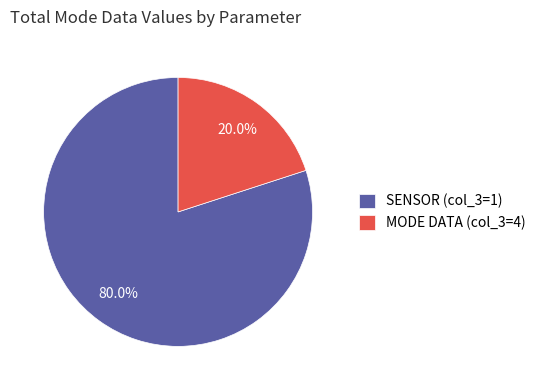

Rank the categories by value from highest to lowest.

SENSOR (col_3=1), MODE DATA (col_3=4)